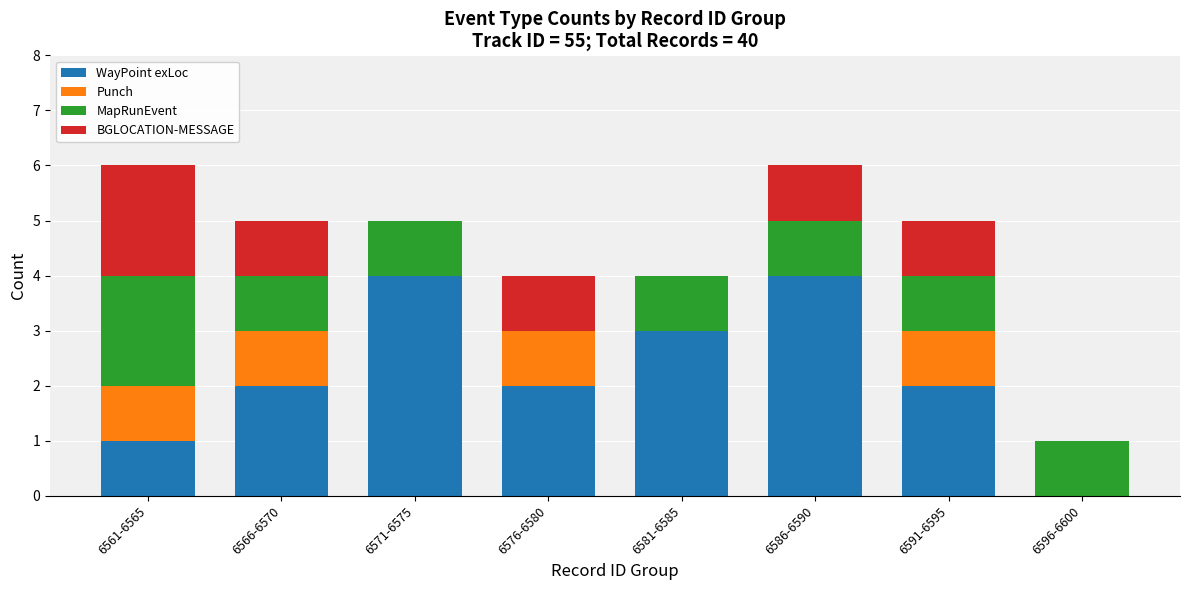

What is the total value across all series at 6571-6575?

5